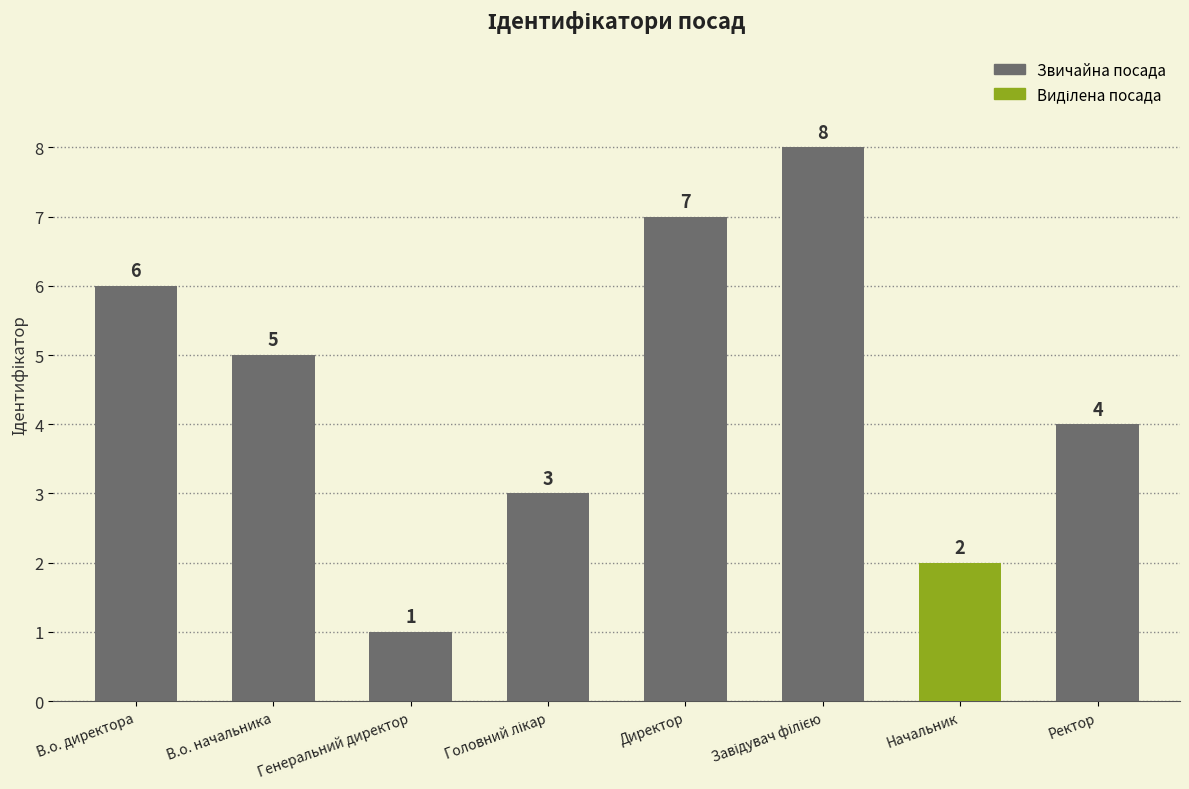

What is the change in value from В.о. директора to Ректор?

-2